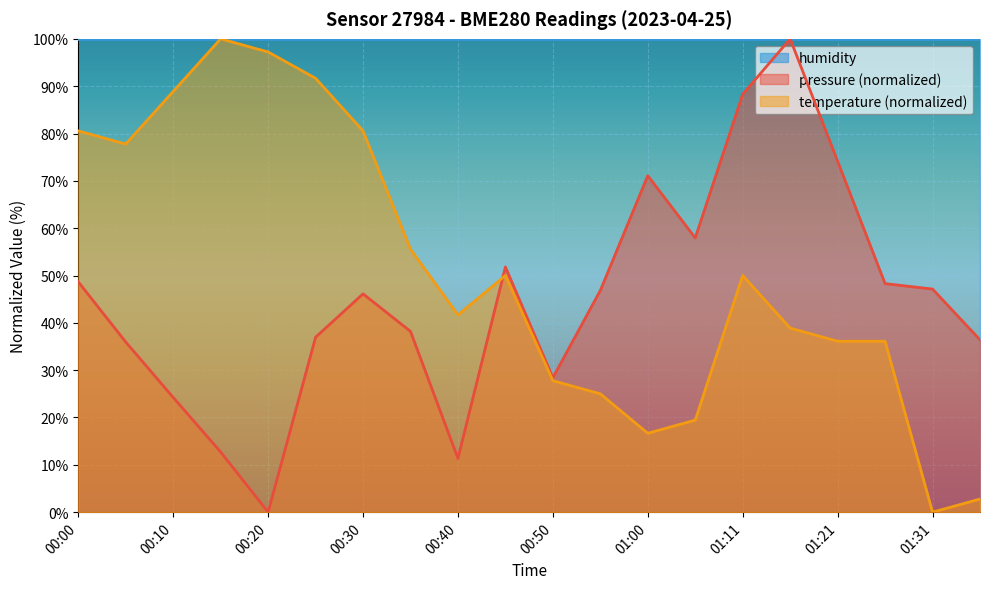

How many lines are shown in the chart?

3